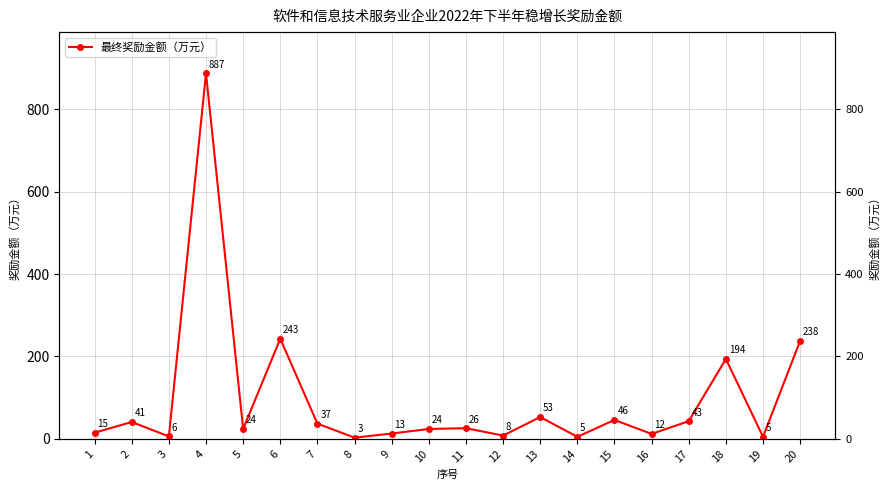

What is the greatest value displayed?

887